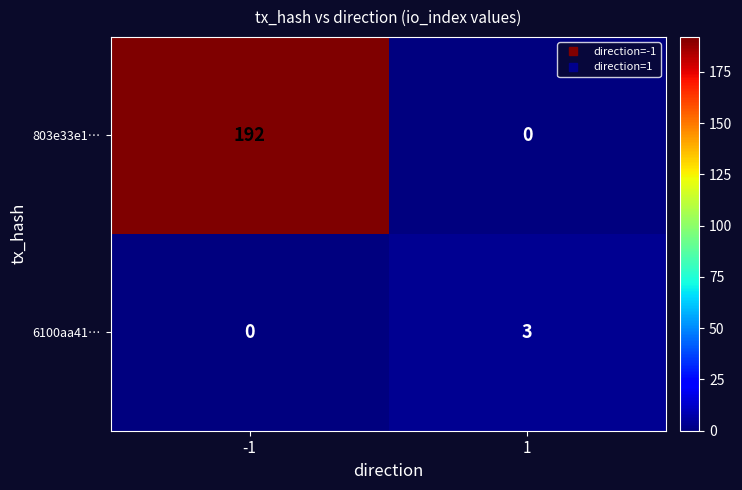

How many data points in 803e33e1… are less than 192?

1